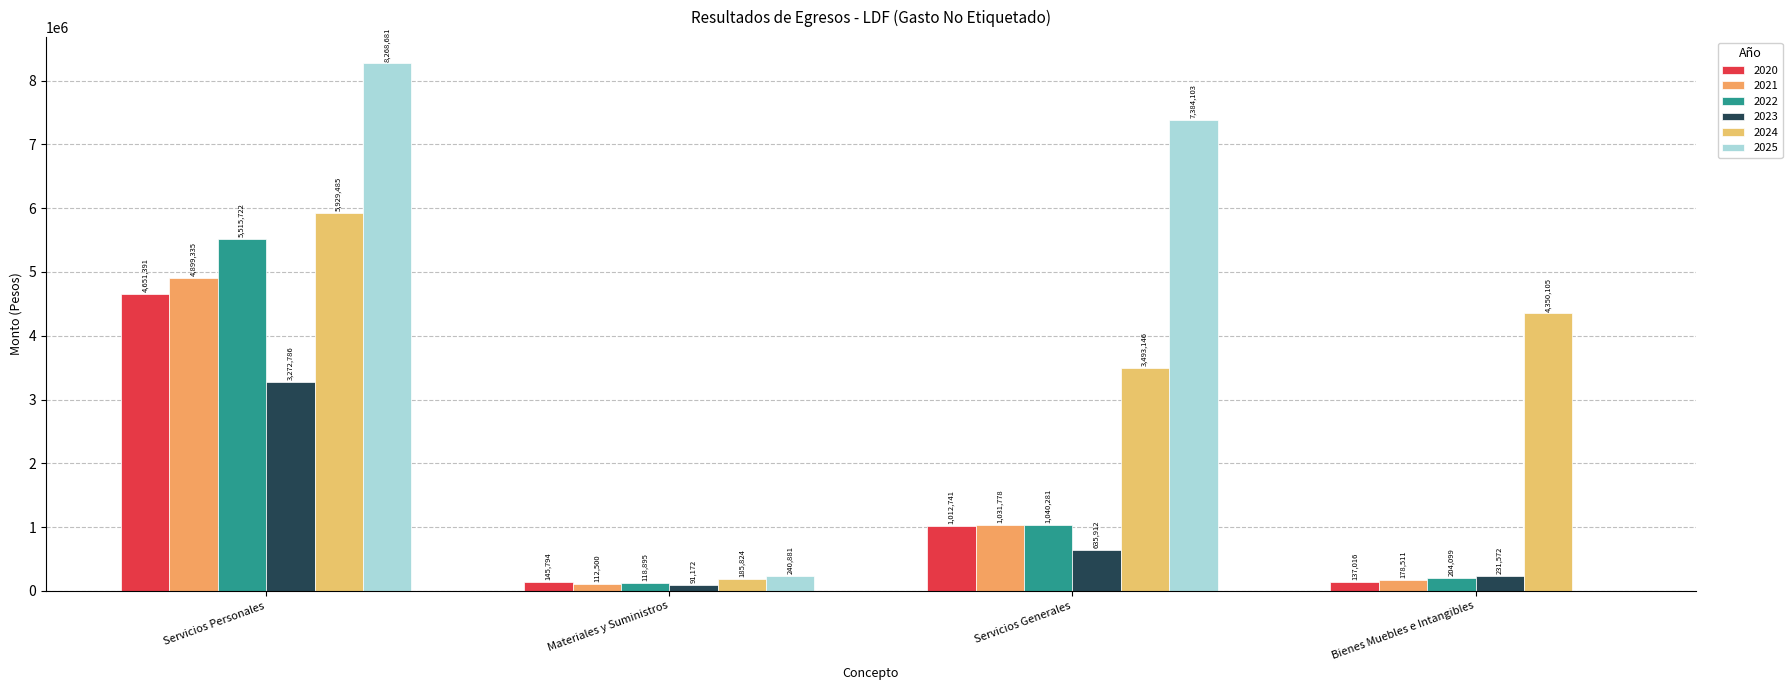

Is it true that 2023 equals 55040.5 at Materiales y Suministros?

False